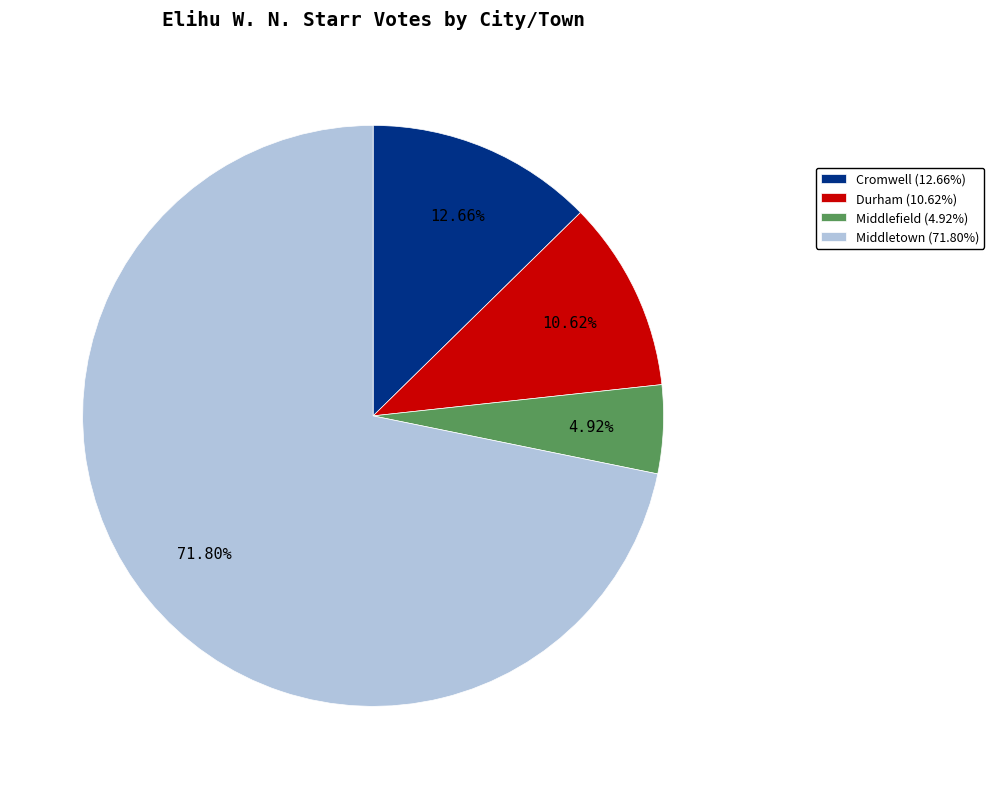

To the nearest percent, what percentage of the pie is Durham?

11%